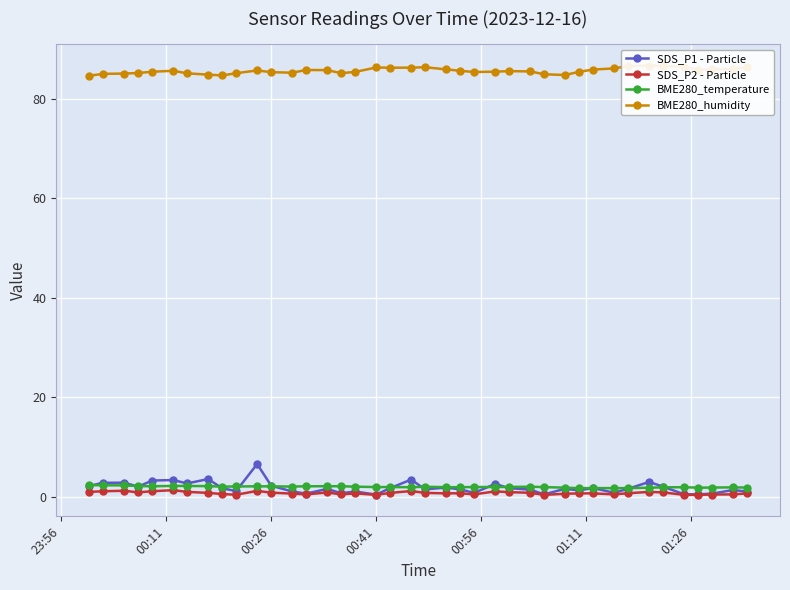

Reading right to left, extract all data points from this chart.

SDS_P1 - Particle: 1.1	1.4	0.7	0.5	0.5	2.0	3.0	1.6	0.8	1.8	1.3	1.6	0.5	1.4	1.8	2.6	0.8	1.5	1.9	1.5	3.5	1.8	0.5	1.1	0.7	1.6	0.7	1.1	2.2	6.6	1.2	1.7	3.6	2.7	3.4	3.3	2.0	2.9	2.8	2.2
SDS_P2 - Particle: 0.7	0.5	0.5	0.4	0.4	0.9	1.0	0.7	0.5	0.7	0.7	0.6	0.4	0.8	0.9	1.1	0.5	0.7	0.7	0.8	1.2	0.8	0.4	0.7	0.5	0.9	0.5	0.7	0.8	1.2	0.4	0.6	0.8	1.0	1.4	1.1	0.9	1.2	1.1	1.0
BME280_temperature: 1.9	1.9	1.9	1.9	1.9	1.9	1.8	1.8	1.8	1.8	1.8	1.9	2.0	2.0	2.0	2.0	2.0	1.9	1.9	2.0	1.9	2.0	2.0	2.0	2.1	2.1	2.1	2.1	2.1	2.1	2.1	2.0	2.2	2.2	2.2	2.1	2.2	2.3	2.3	2.4
BME280_humidity: 86.3	86.0	85.9	85.7	86.4	86.5	86.6	86.5	86.1	85.8	85.4	84.7	84.9	85.5	85.5	85.4	85.3	85.6	85.9	86.3	86.2	86.2	86.2	85.3	85.1	85.7	85.7	85.2	85.3	85.7	85.1	84.6	84.8	85.1	85.6	85.4	85.1	85.0	85.0	84.6